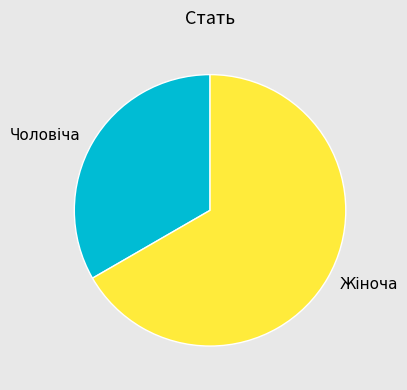

The Чоловіча slice represents 33% of the pie. True or false?

True